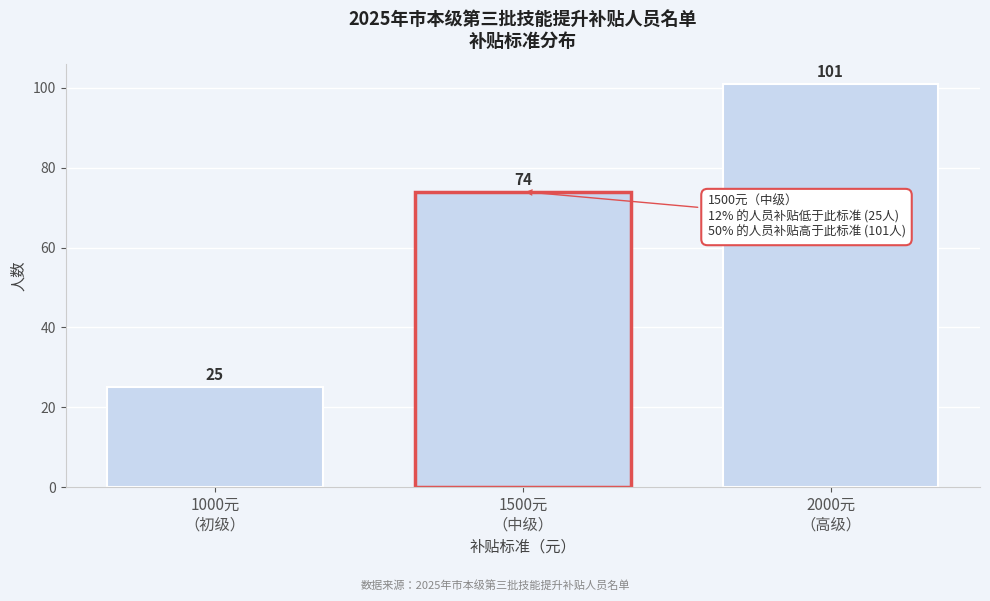

Reading right to left, what are all the values shown in this chart?

101	74	25